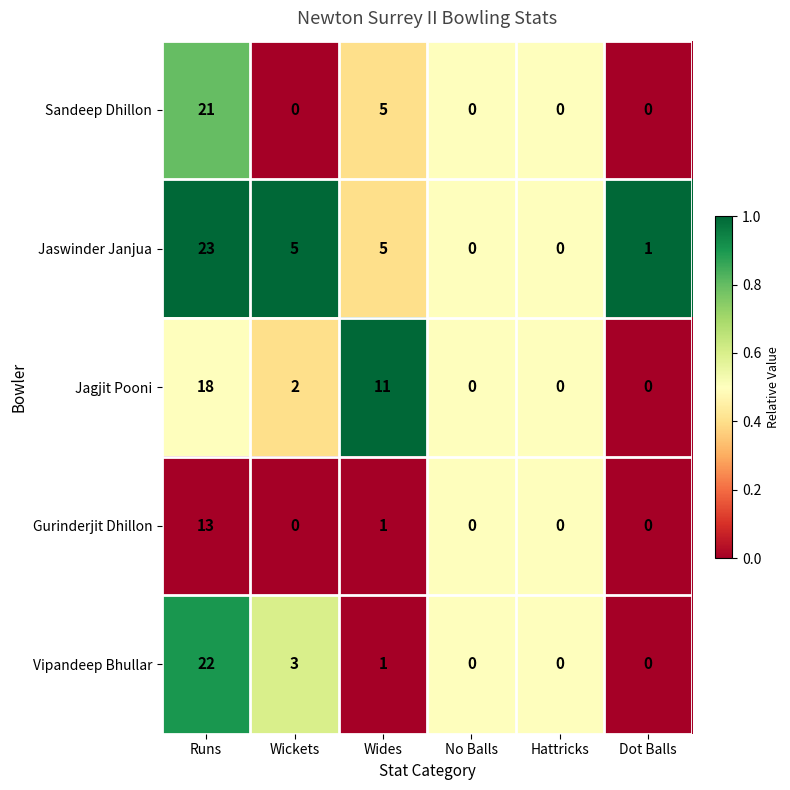

What is the difference between the second highest and second lowest values in the Sandeep Dhillon series?

5